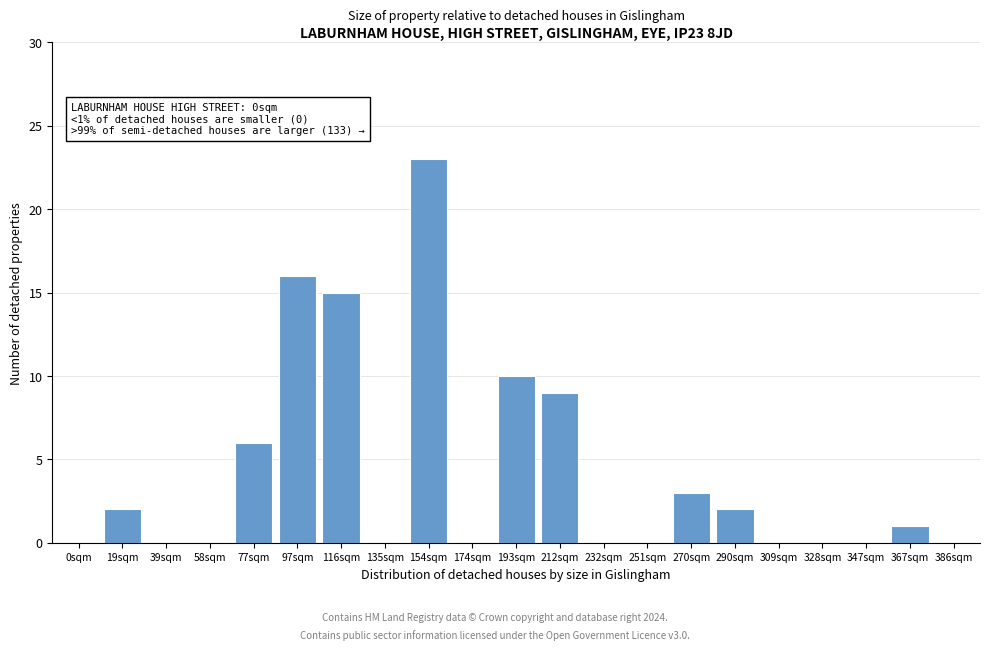

Reading left to right, what are all the values shown in this chart?

0sqm=0	19sqm=2	39sqm=0	58sqm=0	77sqm=6	97sqm=16	116sqm=15	135sqm=0	154sqm=23	174sqm=0	193sqm=10	212sqm=9	232sqm=0	251sqm=0	270sqm=3	290sqm=2	309sqm=0	328sqm=0	347sqm=0	367sqm=1	386sqm=0